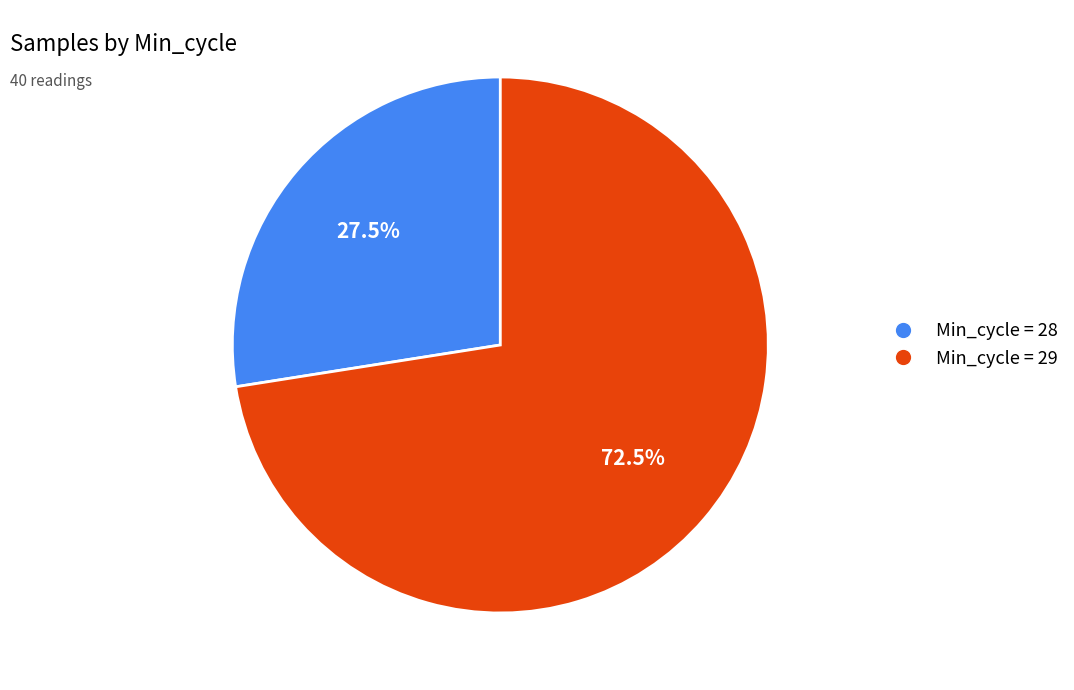

Is there any slice that represents more than half of the pie?

Yes